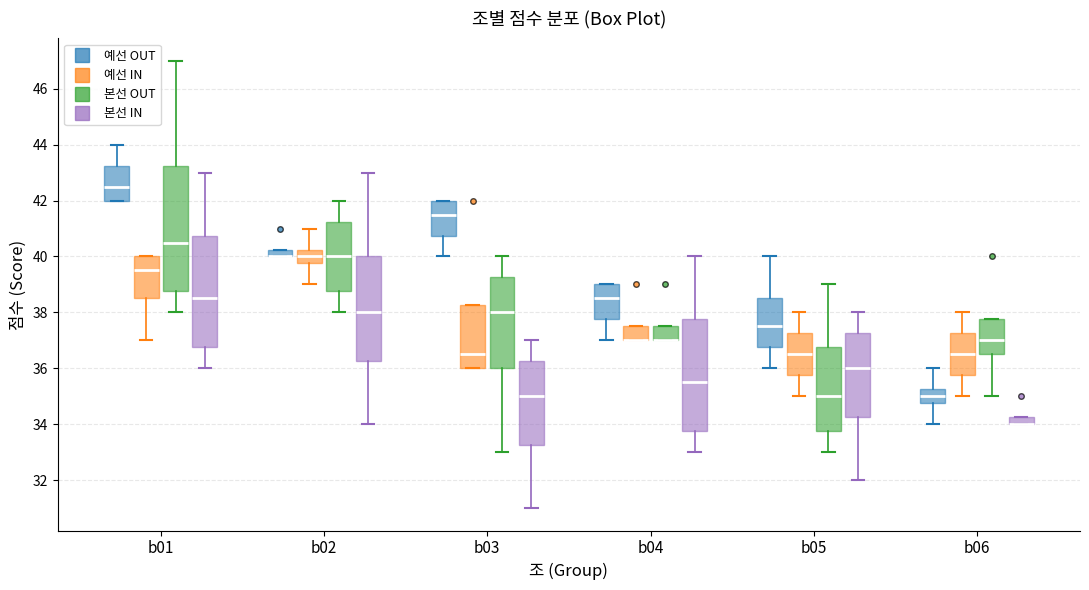

Where does the upper whisker of the box for b05 (예선 IN) end on the y-axis? The values are not printed on the chart, so give them approximately, as read against the axis.

38.0